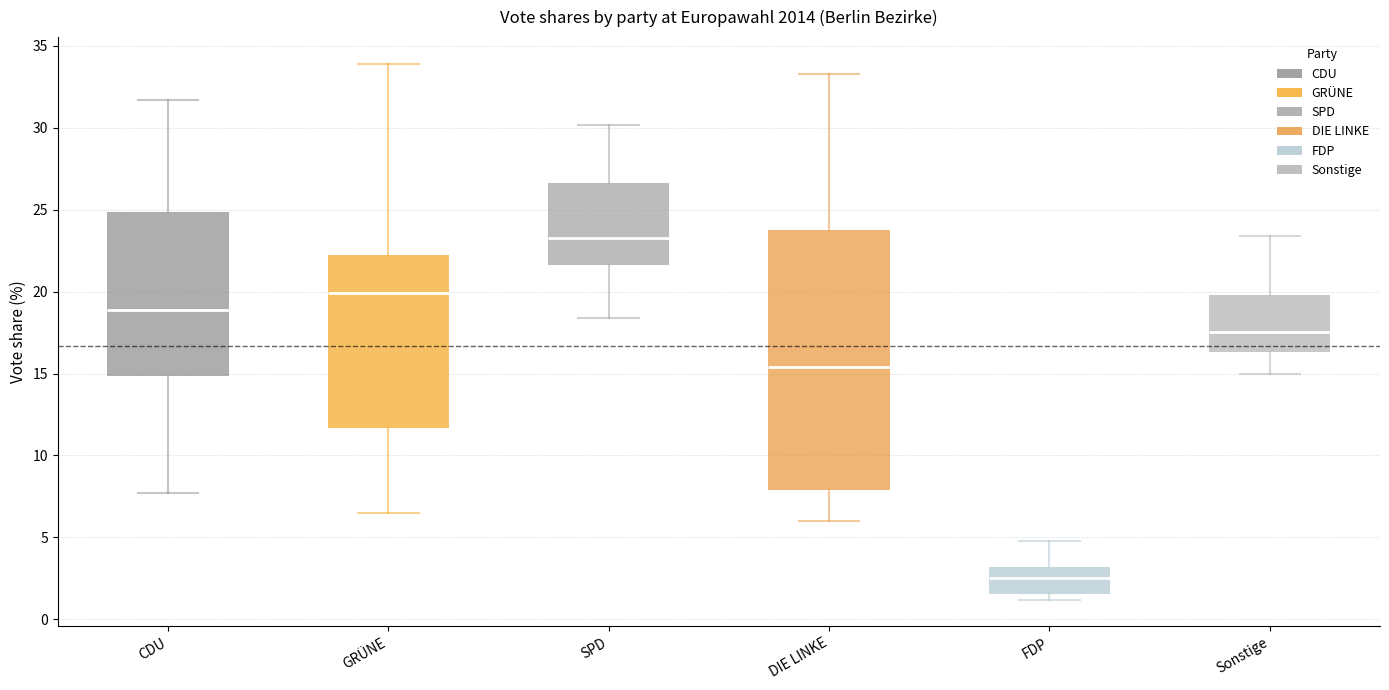

Reading left to right, transcribe this box plot: for each box, give where its median line is, the range the box spans, and where its two whiskers end, as read against the y-axis. The values are not printed on the chart, so give them approximately, as read against the axis.

CDU: median 19.0, box 15.0 to 25.0, whiskers 7.5 to 31.5
GRÜNE: median 20.0, box 11.5 to 22.5, whiskers 6.5 to 34.0
SPD: median 23.5, box 21.5 to 26.5, whiskers 18.5 to 30.0
DIE LINKE: median 15.5, box 8.0 to 24.0, whiskers 6.0 to 33.5
FDP: median 2.5, box 1.5 to 3.0, whiskers 1.0 to 5.0
Sonstige: median 17.5, box 16.5 to 20.0, whiskers 15.0 to 23.5